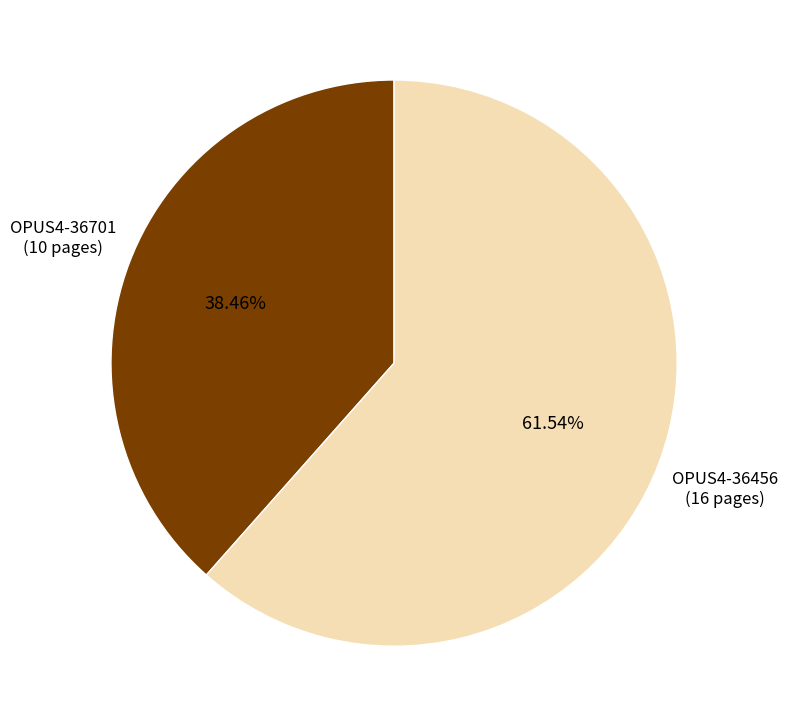

Is there any slice that represents more than half of the pie?

Yes